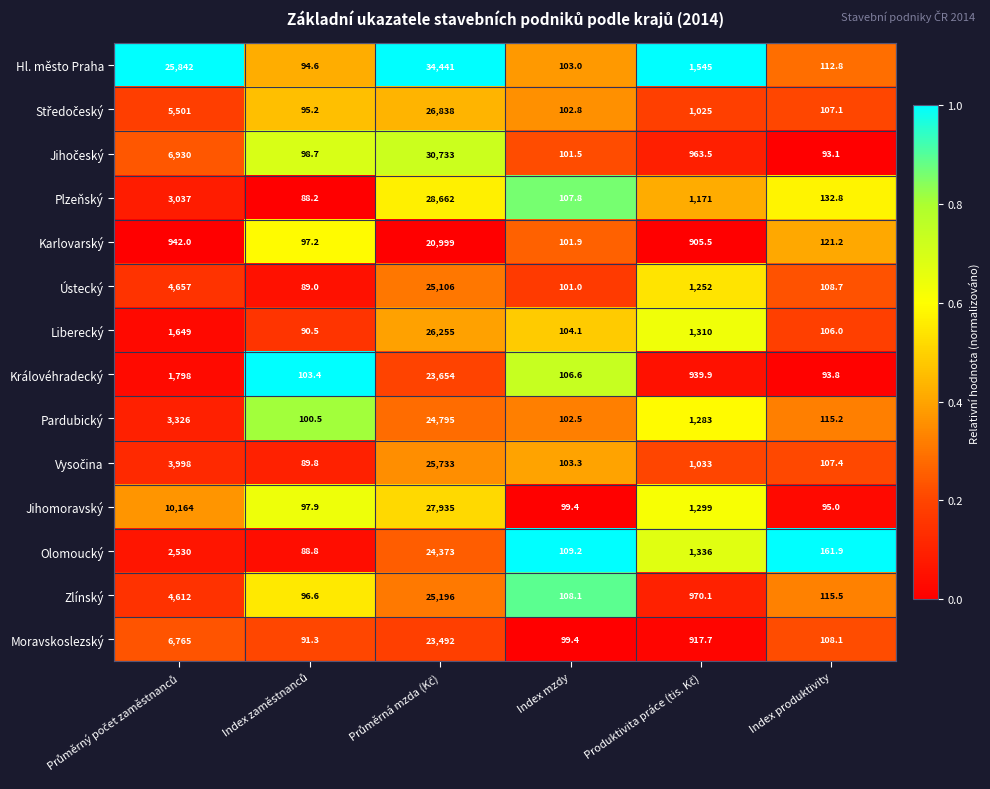

Which series has the largest total across all categories?

Hl. město Praha